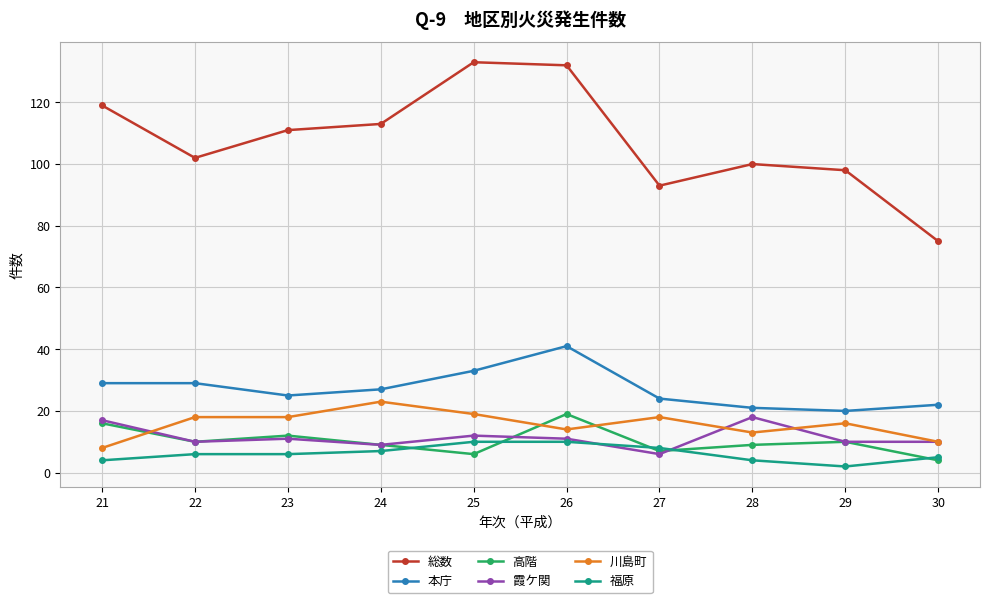

Which series has the widest spread of values?

総数